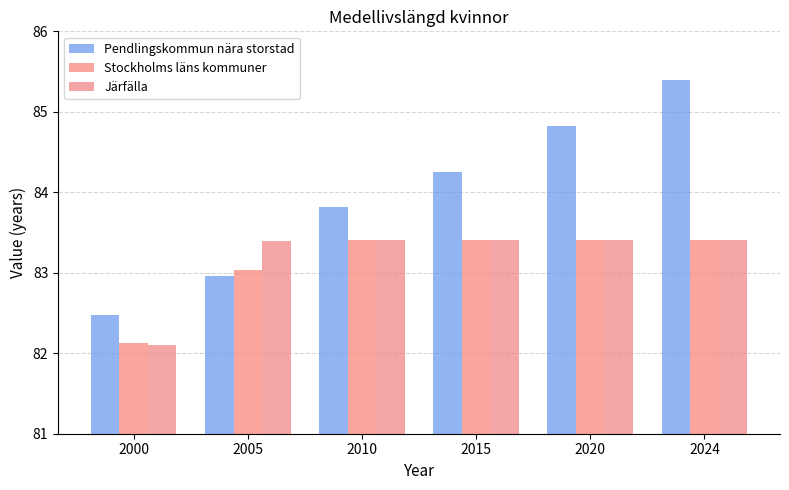

The value of Pendlingskommun nära storstad at 2024 is 27.2. True or false?

False